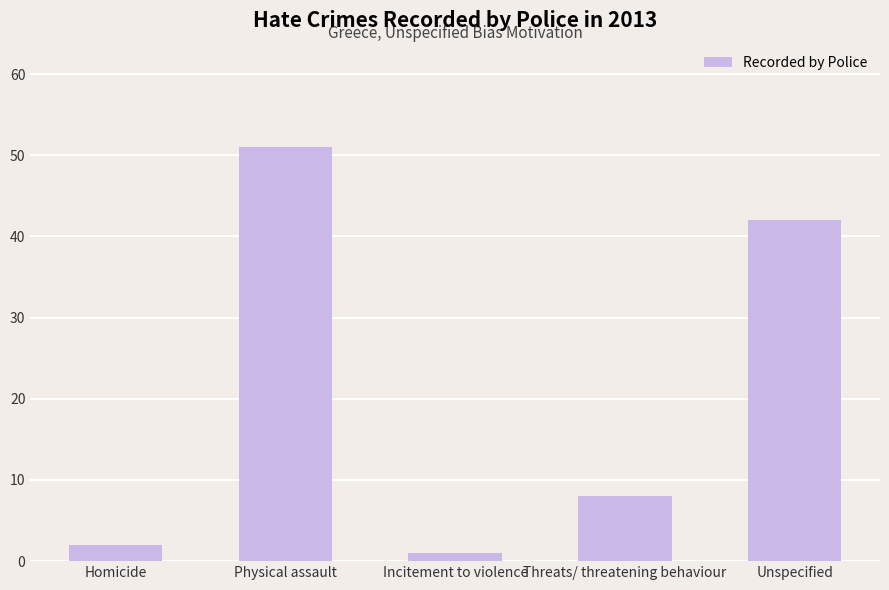

Which has a higher value, Physical assault or Unspecified?

Physical assault